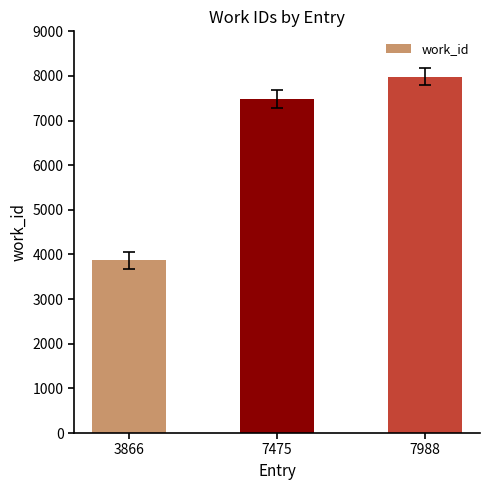

Rank the categories by value from lowest to highest.

3866, 7475, 7988